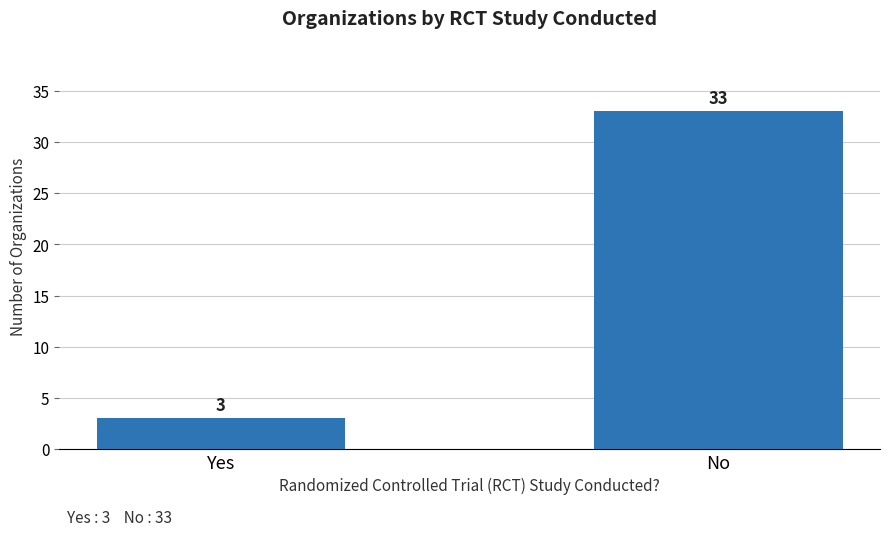

True or false: the data shows 5 at Yes.

False